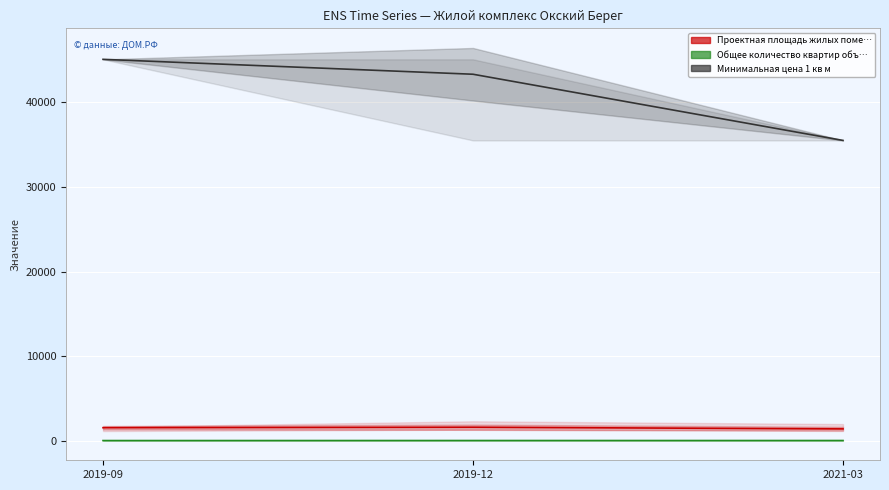

At how many categories does at least one series exceed 26707?

3